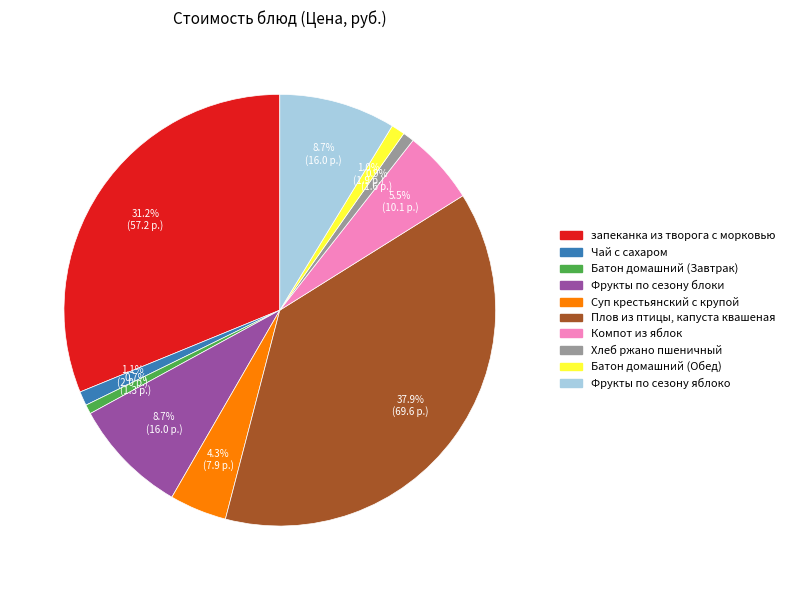

Which category has the biggest portion of the pie?

Плов из птицы, капуста квашеная